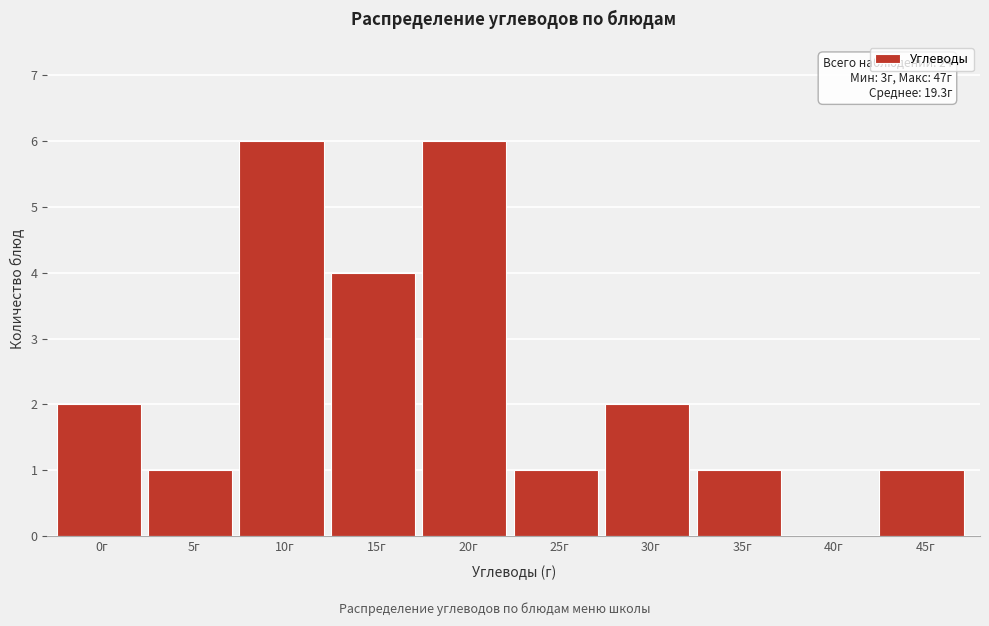

Reading left to right, extract all data points from this chart.

0г=2	5г=1	10г=6	15г=4	20г=6	25г=1	30г=2	35г=1	40г=0	45г=1